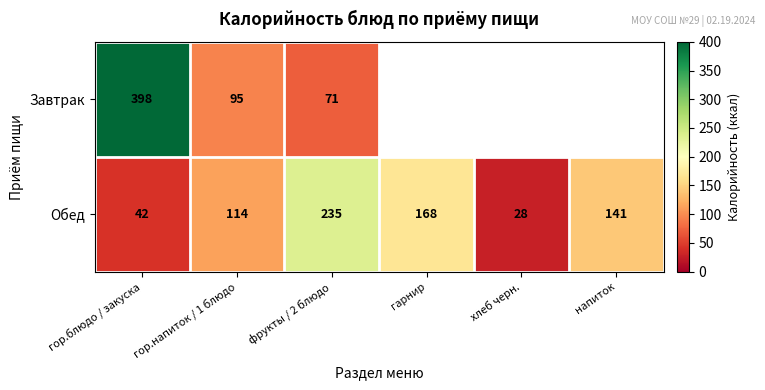

How many data points does each series have?

6